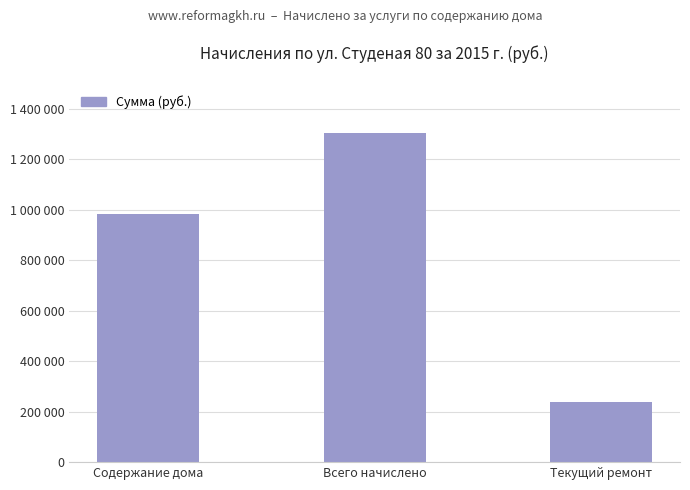

Reading left to right, list all the values displayed in this chart.

984281.3	1303180.4	239285.5